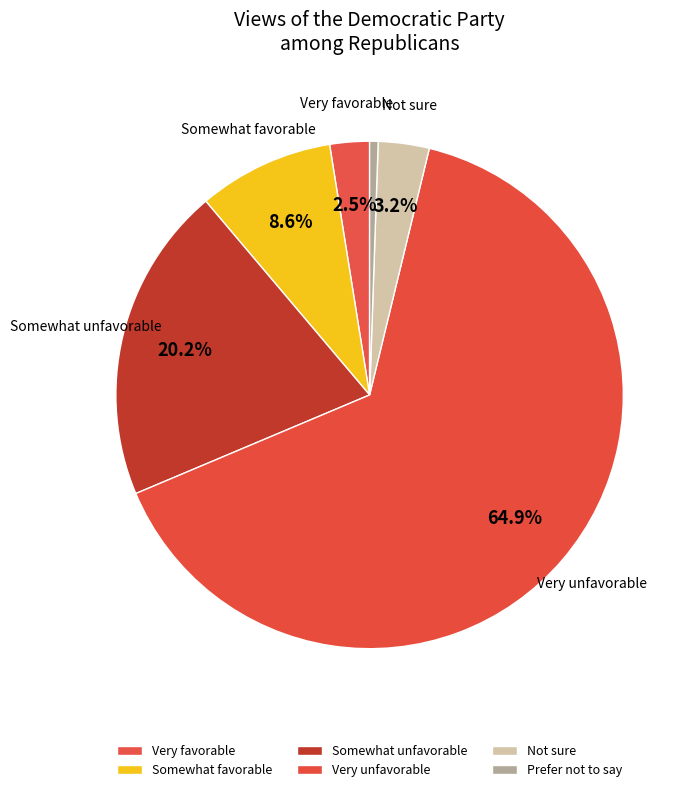

How many segments does this pie chart have?

6